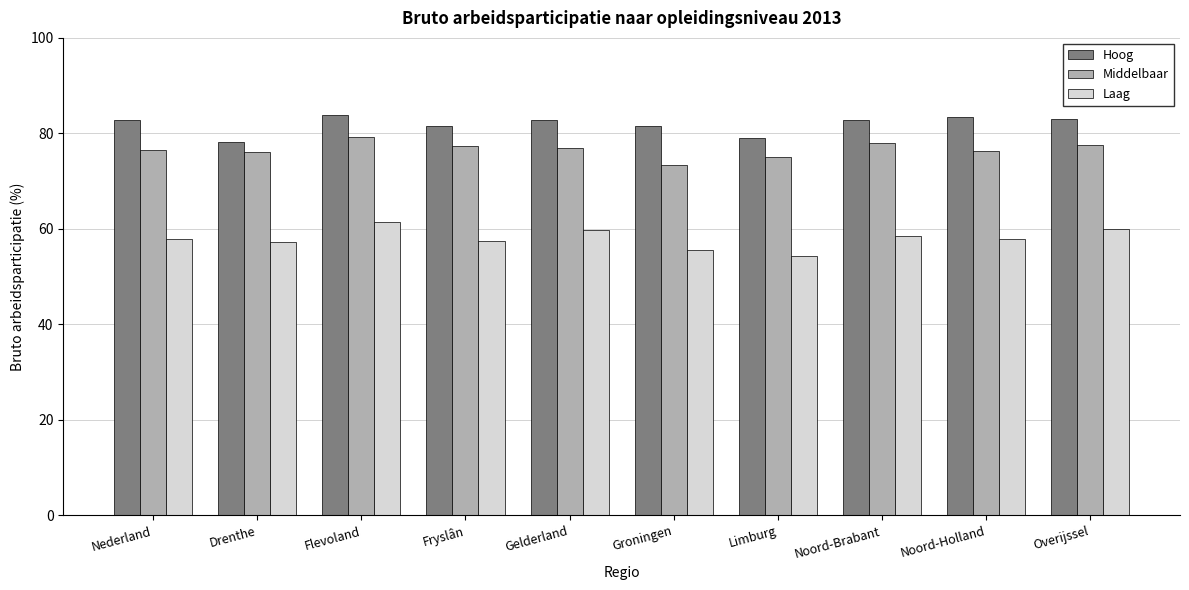

Between Flevoland and Groningen, which series saw the biggest shift?

Middelbaar